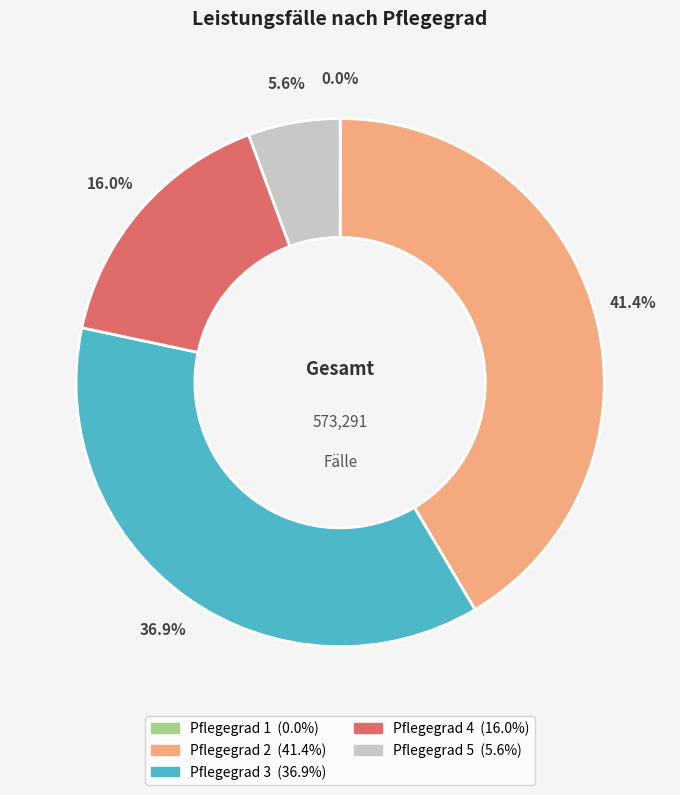

Between Pflegegrad 2 and Pflegegrad 5, which is larger?

Pflegegrad 2